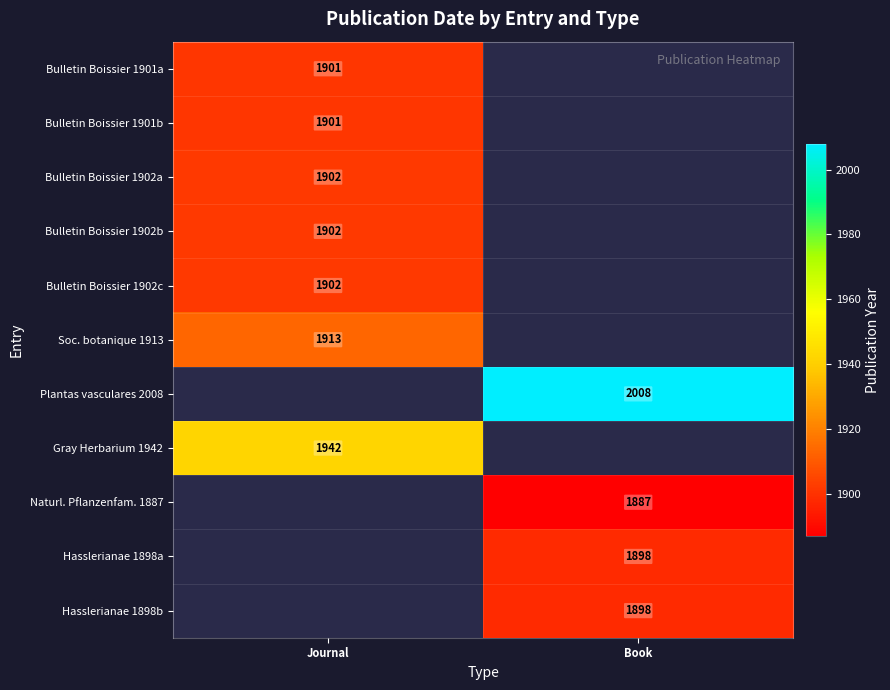

The Plantas vasculares 2008 series shows 2008 at Book. True or false?

True